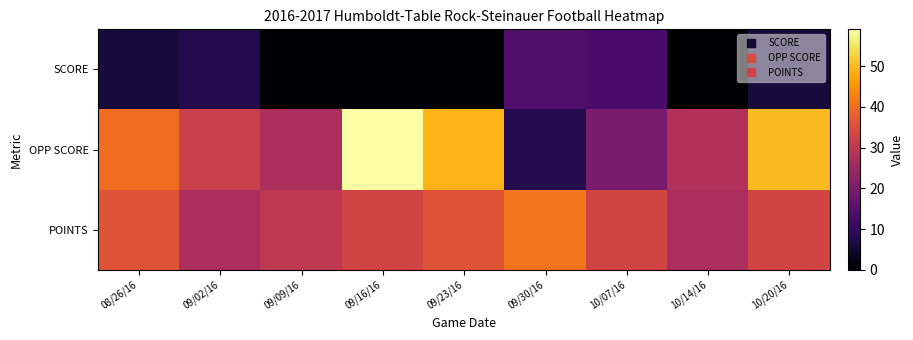

Reading left to right, list all the values displayed in this chart.

SCORE: 08/26/16=6	09/02/16=8	09/09/16=0	09/16/16=0	09/23/16=0	09/30/16=14	10/07/16=13	10/14/16=0	10/20/16=6
OPP SCORE: 08/26/16=40	09/02/16=32	09/09/16=27	09/16/16=59	09/23/16=49	09/30/16=8	10/07/16=20	10/14/16=28	10/20/16=50
POINTS: 08/26/16=36	09/02/16=27	09/09/16=30	09/16/16=33	09/23/16=36	09/30/16=41	10/07/16=33	10/14/16=27	10/20/16=33